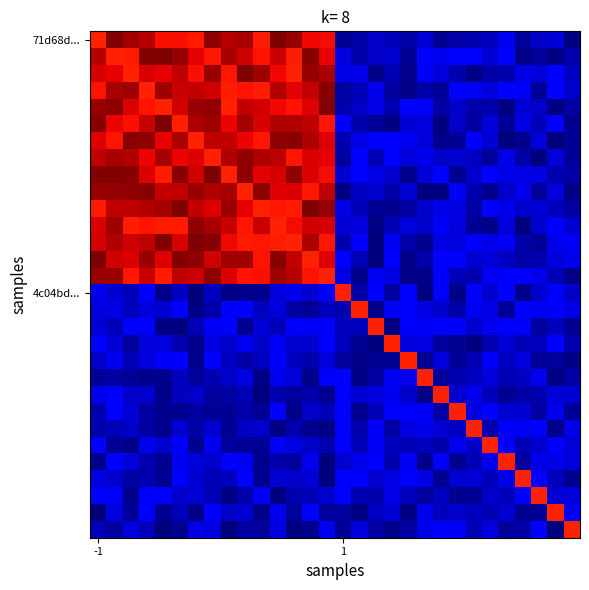

Which category has the lowest value across all series?

11